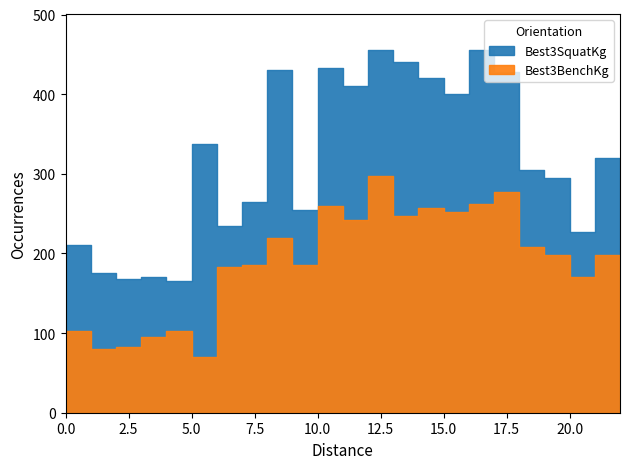

At how many categories does at least one series exceed 336?

10